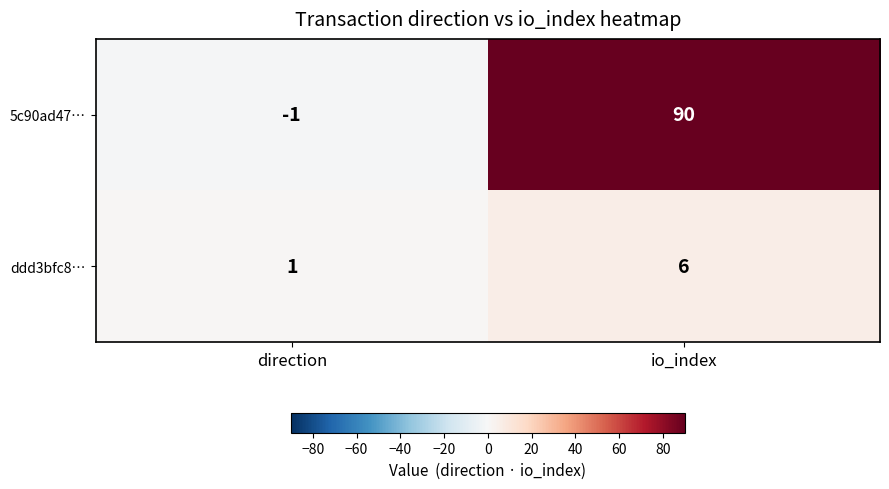

What is the spread (max minus min) of values at direction?

2